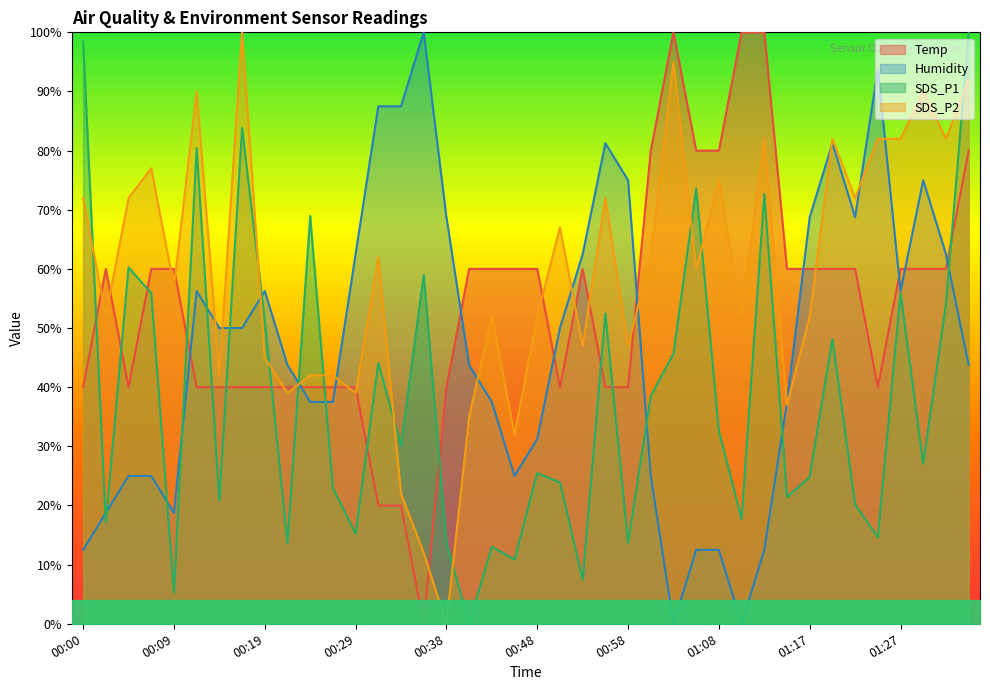

True or false: Humidity has a value of 56.2 at 01:27.

True